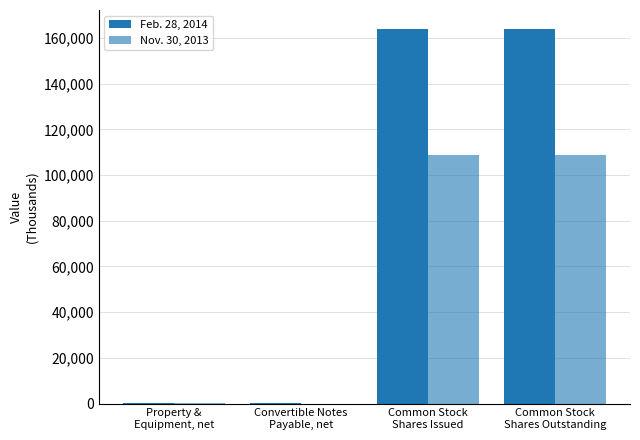

What is the difference between the Nov. 30, 2013 values at Convertible Notes
Payable, net and Property &
Equipment, net?

32.4